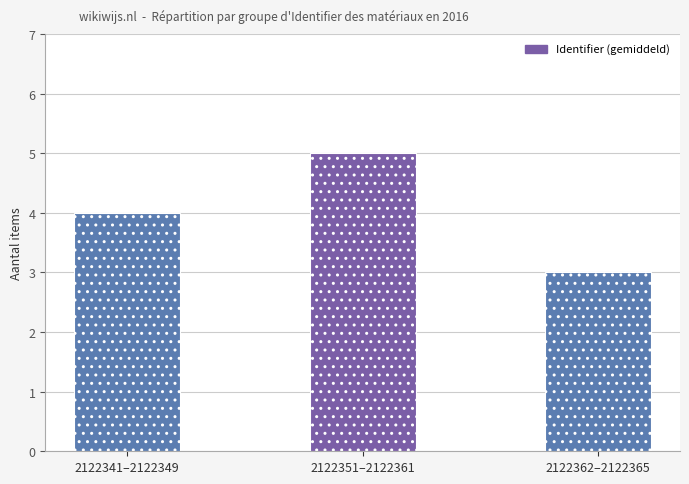

True or false: the data shows 2 at 2122351–2122361.

False